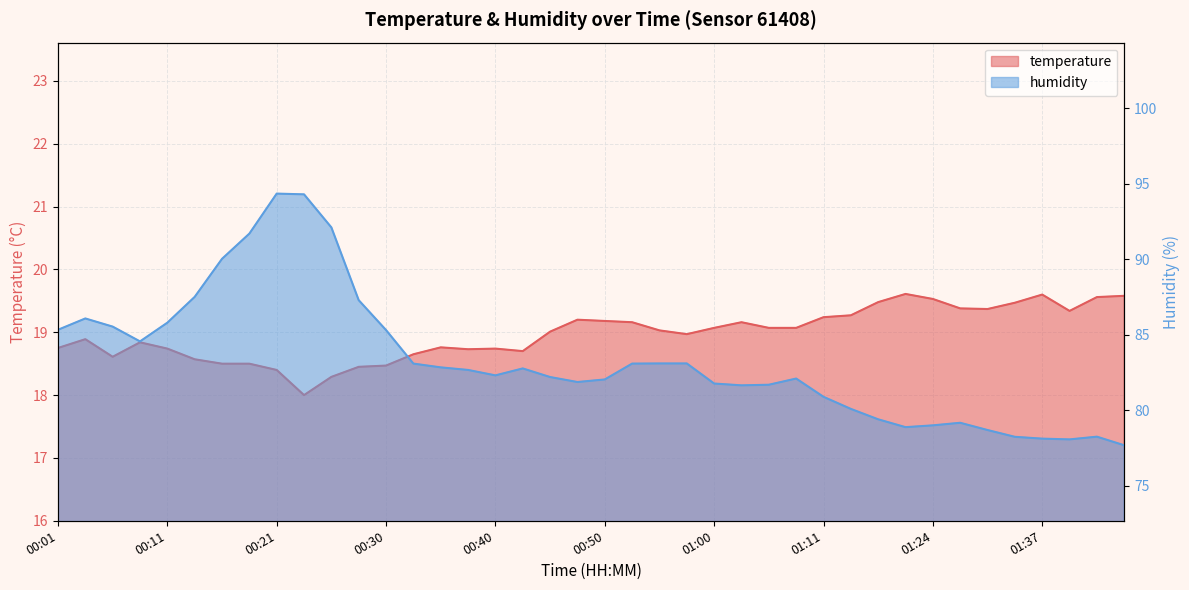

Reading left to right, what are all the values shown in this chart?

temperature: 18.8	18.9	18.6	18.8	18.7	18.6	18.5	18.5	18.4	18.0	18.3	18.4	18.5	18.6	18.8	18.7	18.7	18.7	19.0	19.2	19.2	19.2	19.0	19.0	19.1	19.2	19.1	19.1	19.2	19.3	19.5	19.6	19.5	19.4	19.4	19.5	19.6	19.3	19.6	19.6
humidity: 85.3	86.1	85.5	84.6	85.8	87.5	90.0	91.7	94.4	94.3	92.1	87.3	85.3	83.1	82.8	82.7	82.3	82.8	82.2	81.9	82.0	83.1	83.1	83.1	81.8	81.7	81.7	82.1	80.9	80.1	79.4	78.9	79.0	79.2	78.7	78.2	78.1	78.1	78.3	77.7